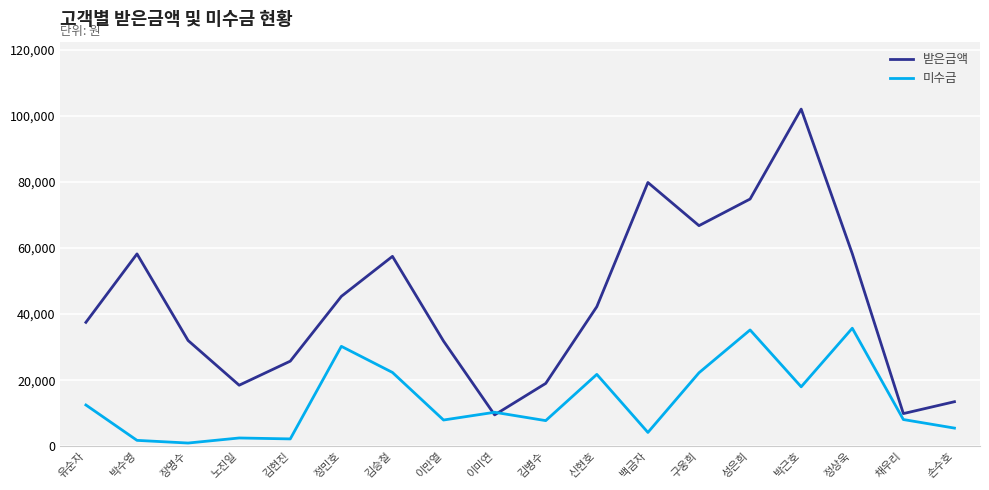

What is the total value across all series at 정민호?

75600